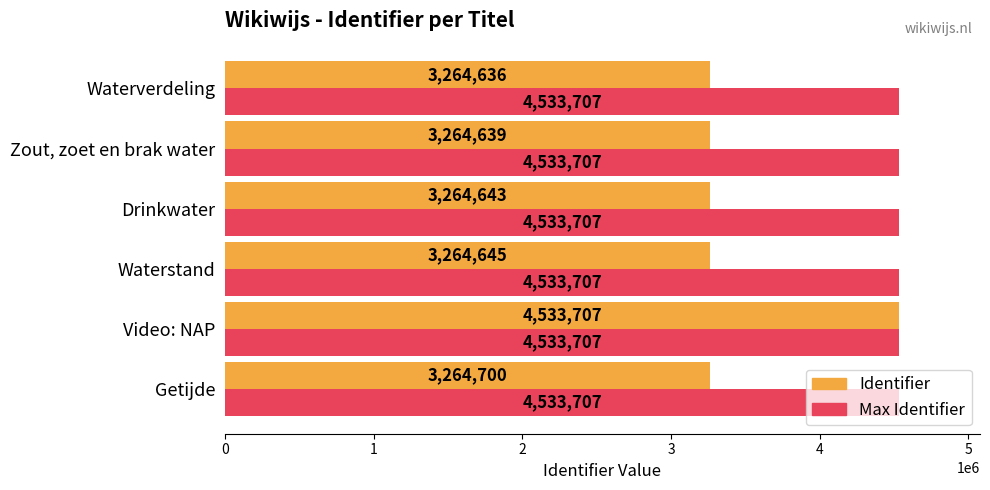

At which category is the sum across all series the highest?

Video: NAP